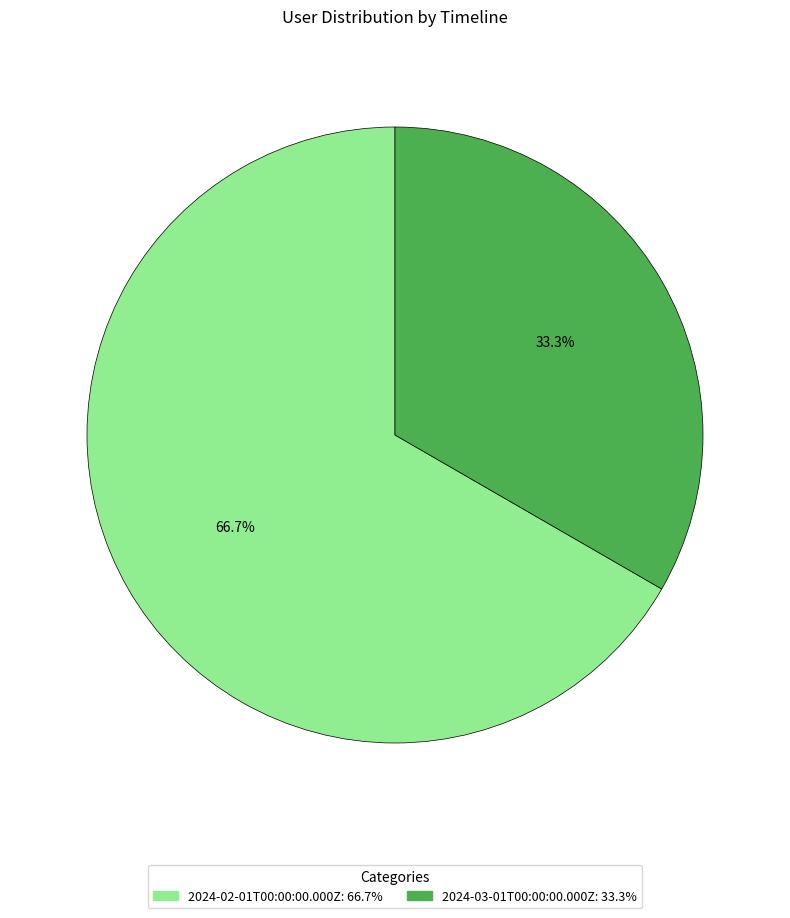

How many segments does this pie chart have?

2